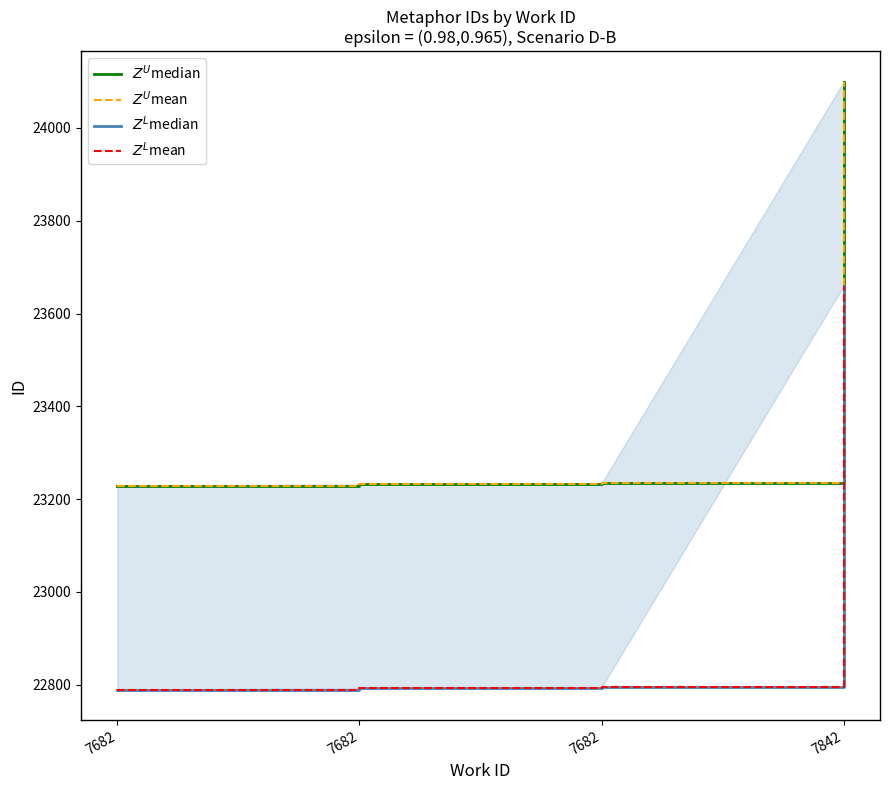

True or false: $Z^U$median and $Z^L$median intersect in this chart.

False